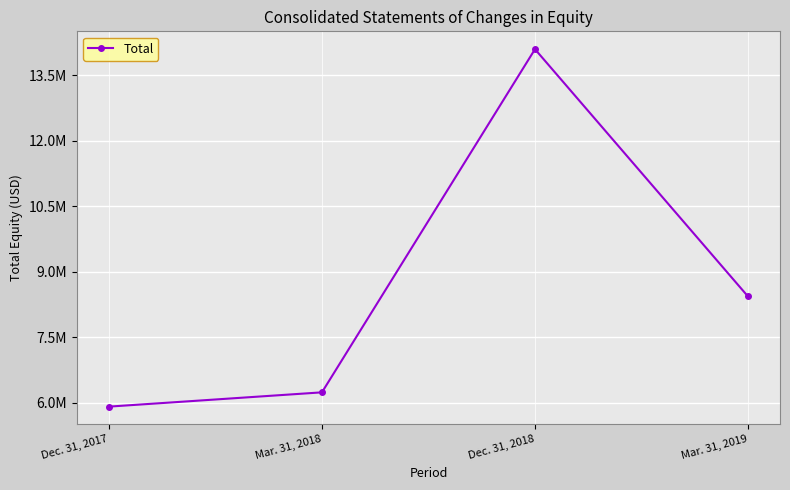

What is the change in value from Dec. 31, 2018 to Mar. 31, 2019?

-5664520